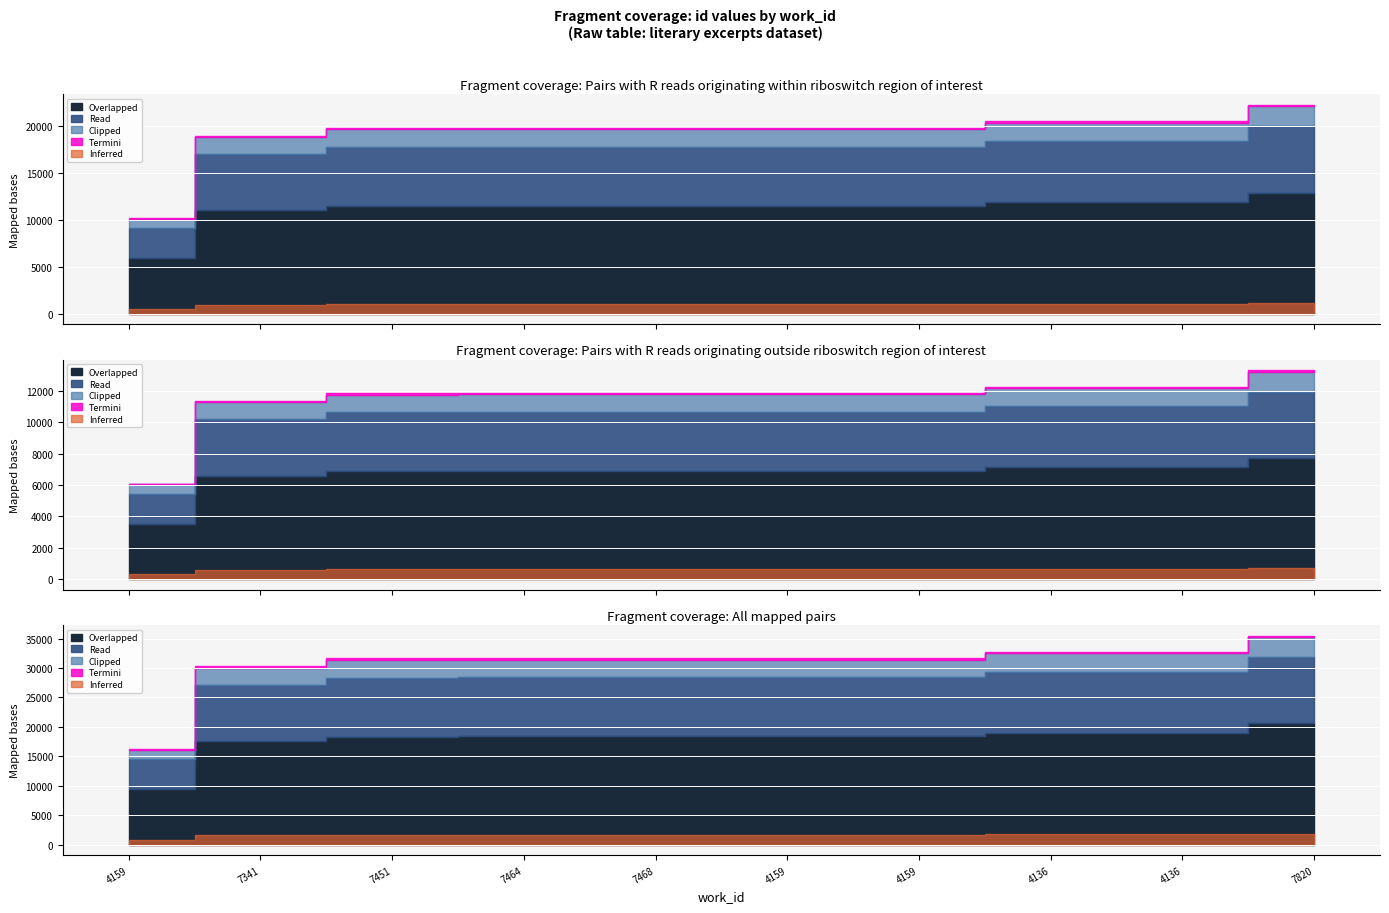

What is the ratio of the value at 7451 to the value at 7464?

1.0